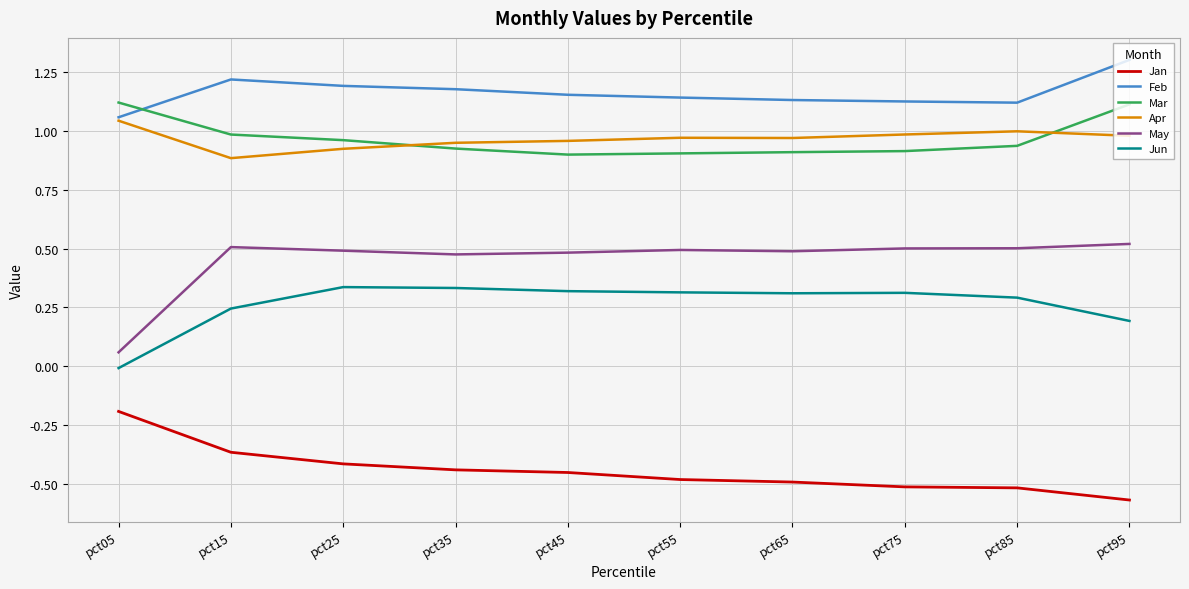

Which label corresponds to the smallest value in the chart?

pct95